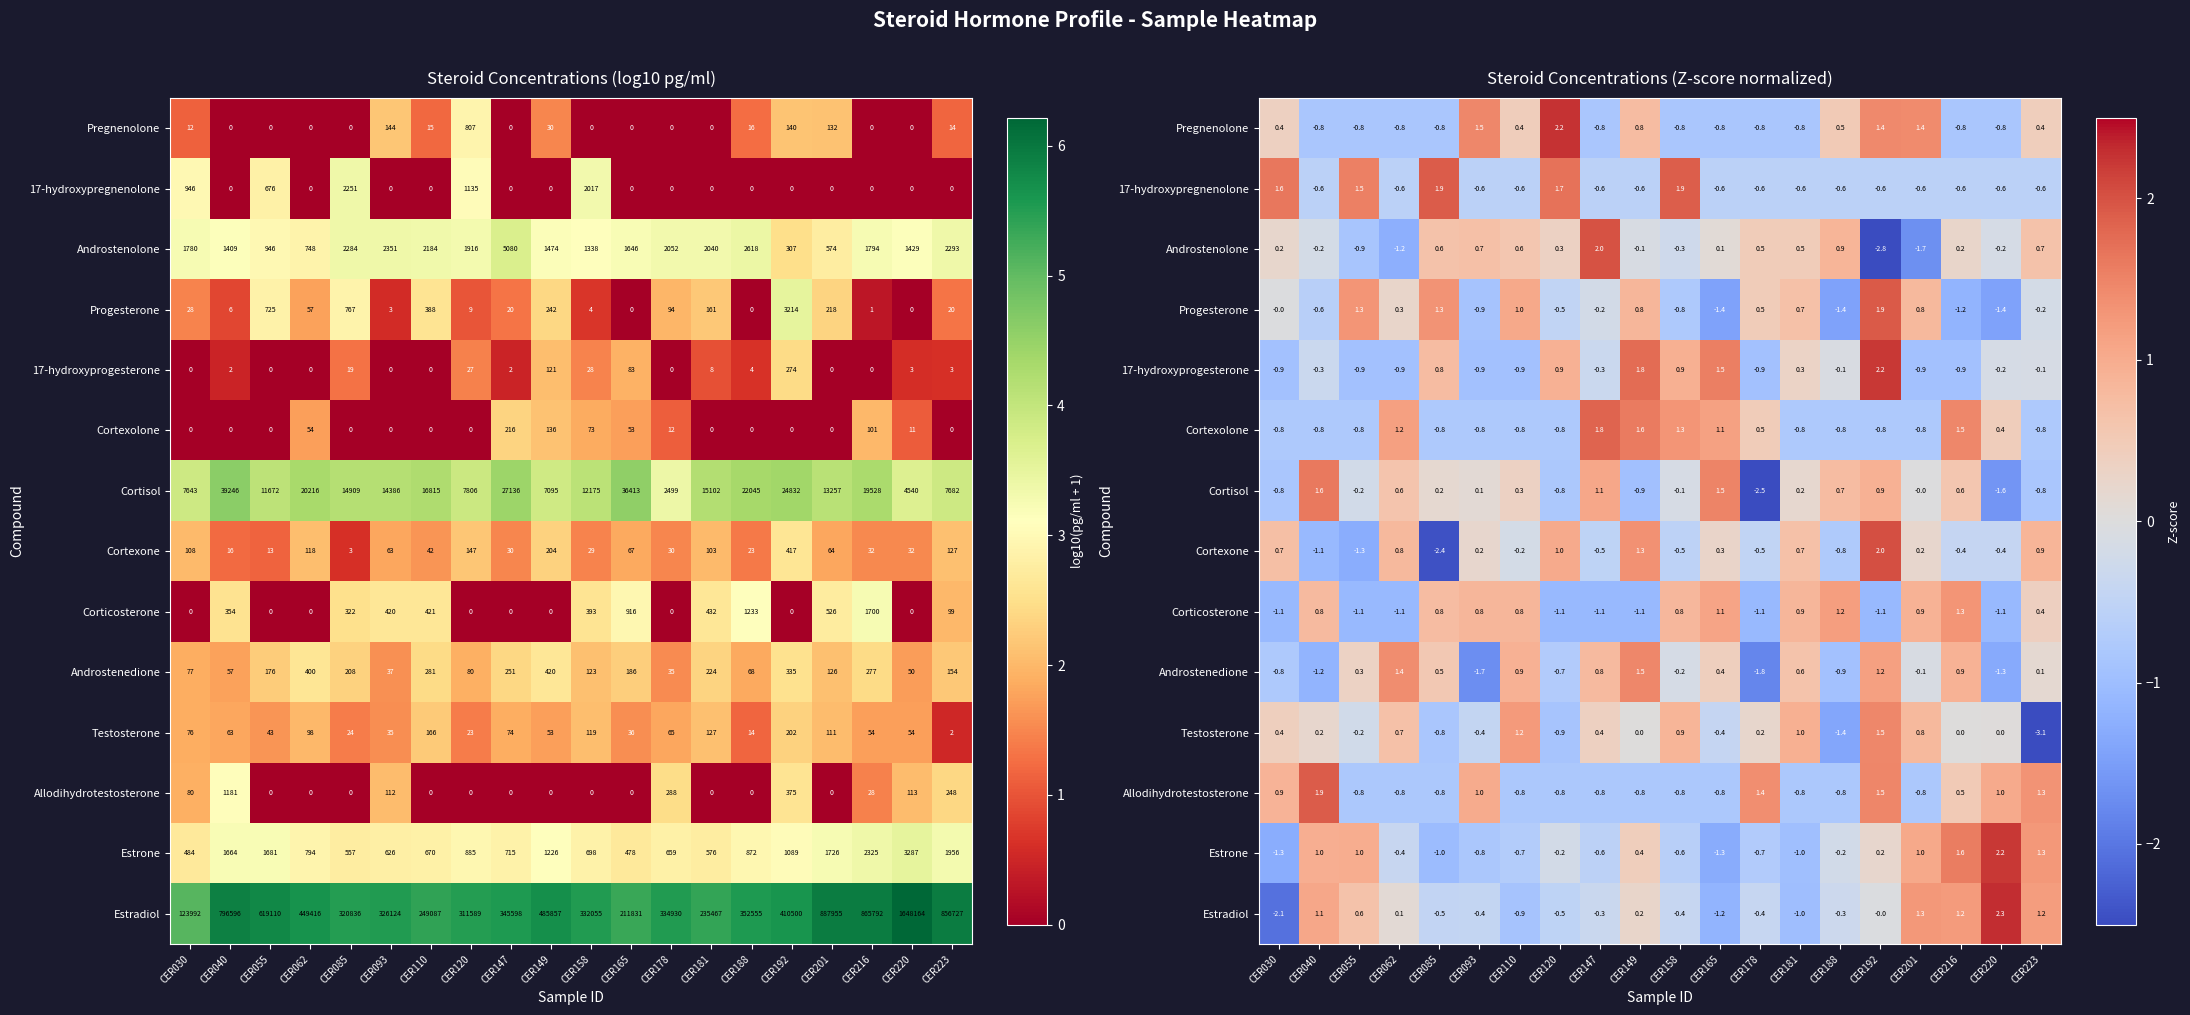

Is it true that Estrone equals -0.6 at CER158?

True